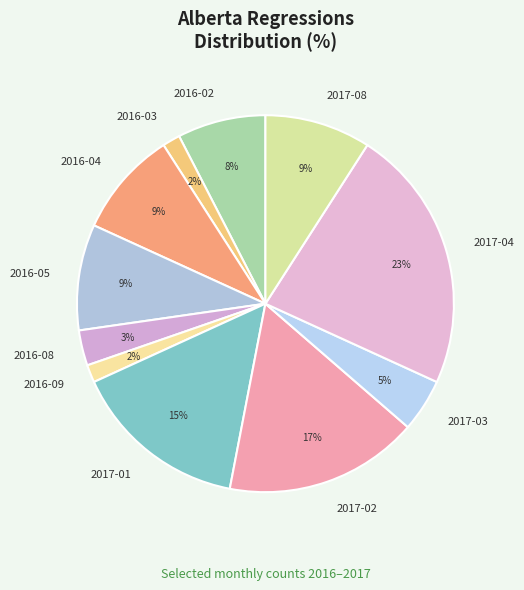

Is it true that 2017-08 is 15% of the pie?

False